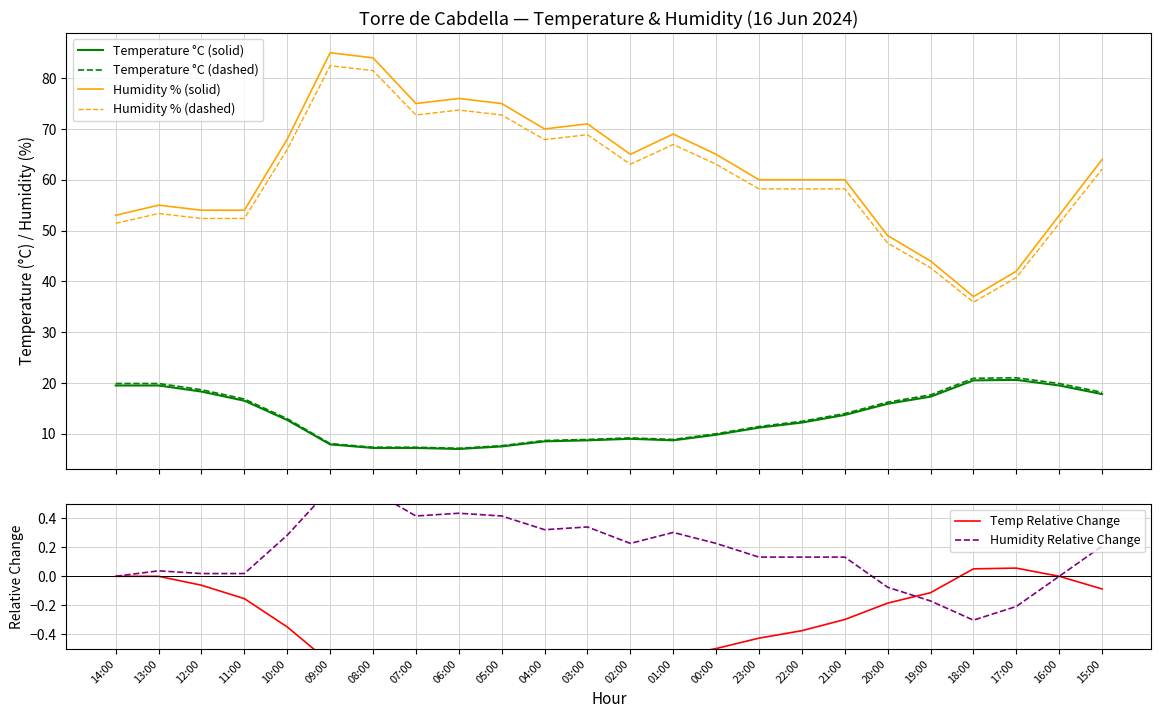

The Temperature °C (solid) series shows 30.2 at 13:00. True or false?

False